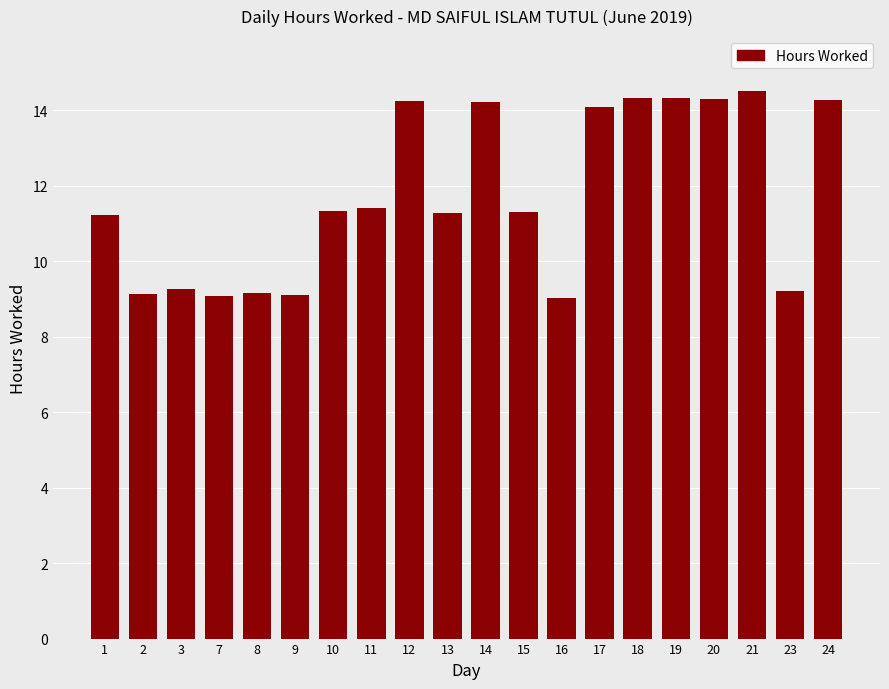

What is the value of the 1st bar from the left?

11.2